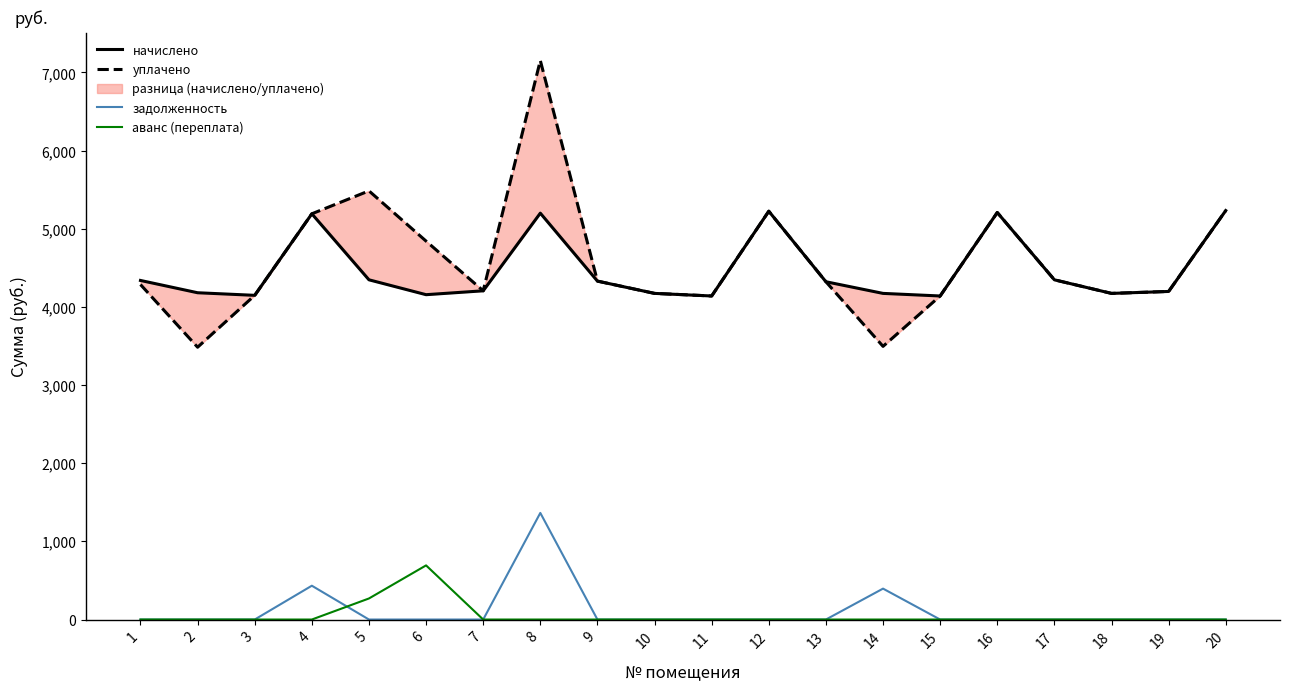

What is the average value of the задолженность series?

109.6